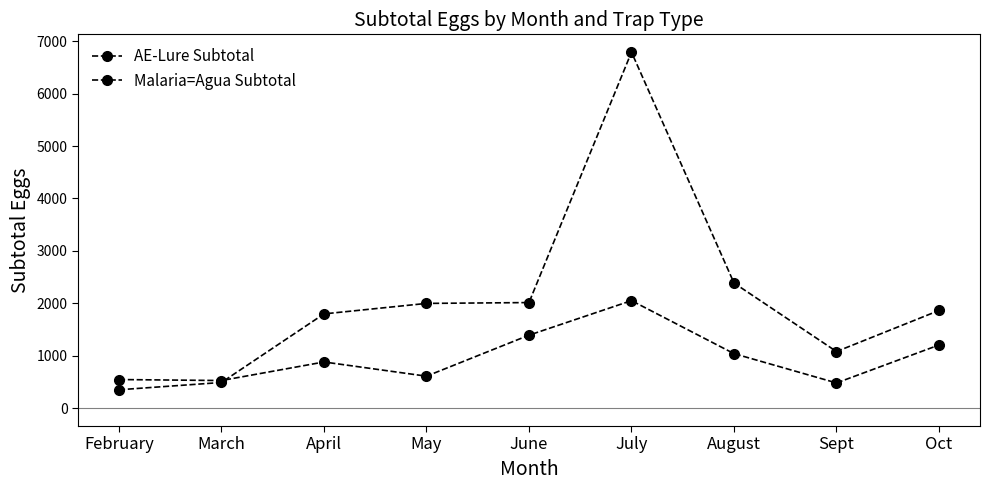

How many lines are shown in the chart?

2